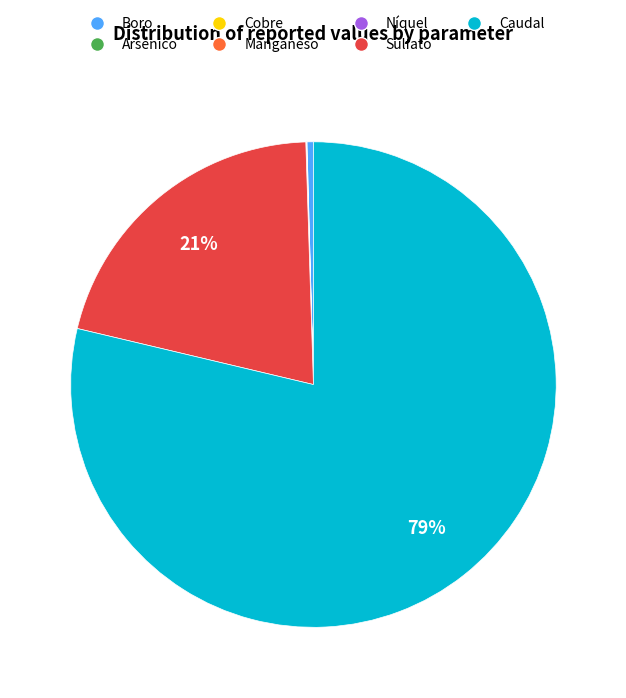

The Boro slice represents 15% of the pie. True or false?

False